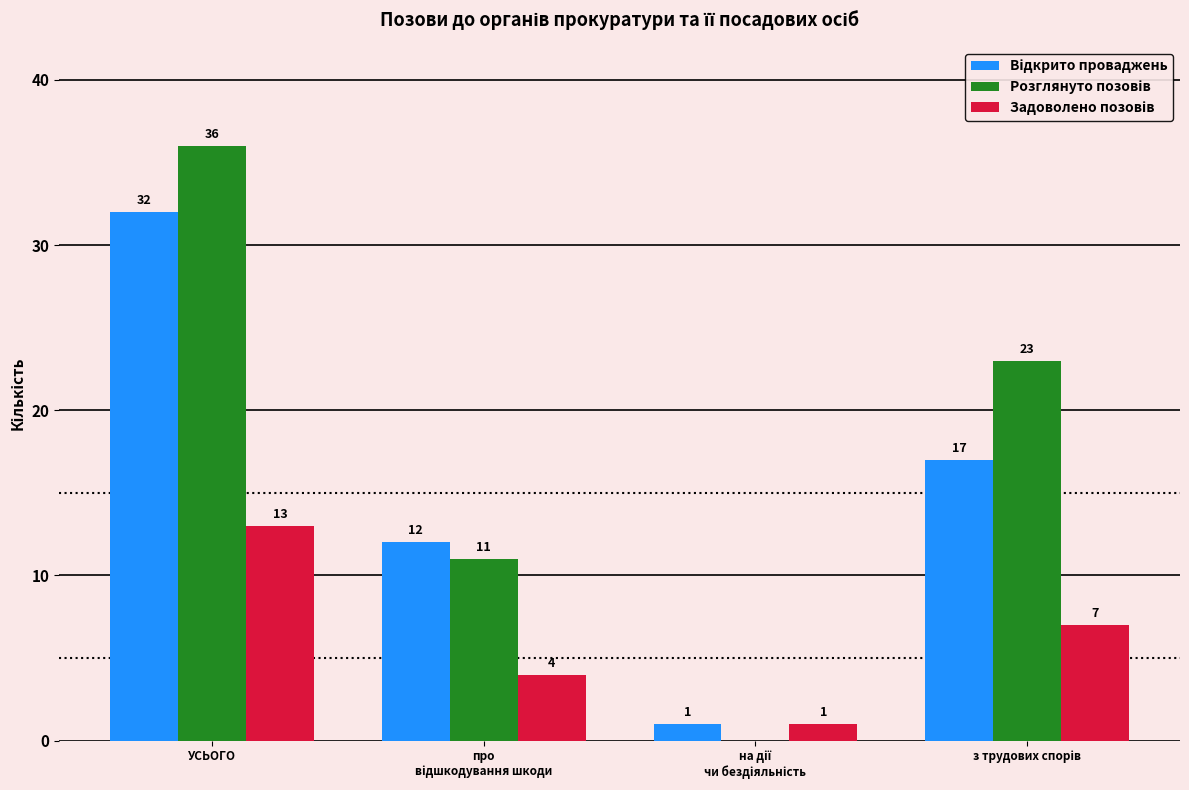

At which category is the sum across all series the highest?

УСЬОГО